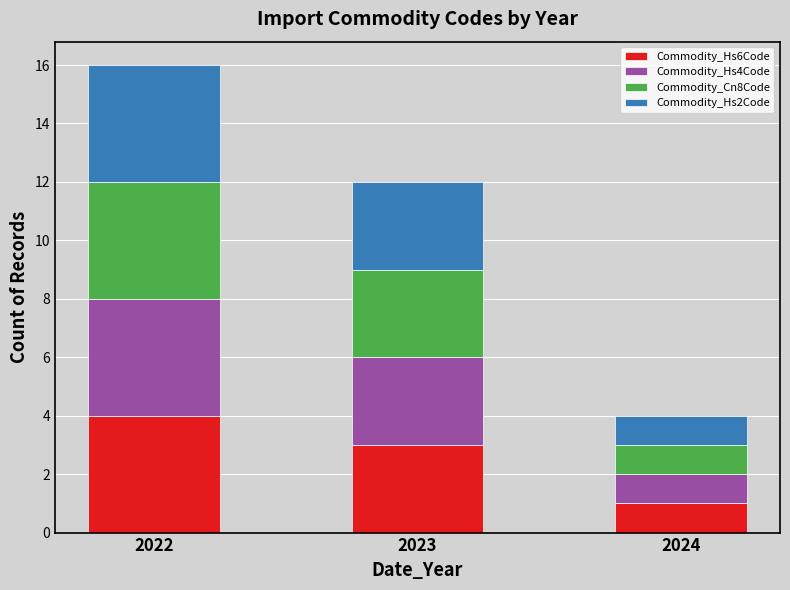

What are all the series names shown in the legend?

Commodity_Hs6Code, Commodity_Hs4Code, Commodity_Cn8Code, Commodity_Hs2Code